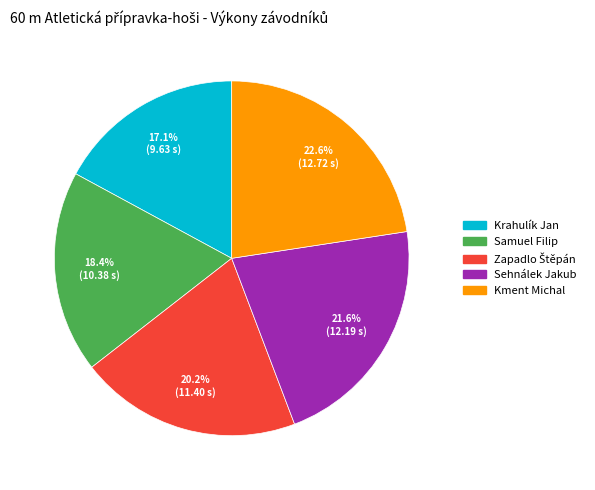

Combined, do Sehnálek Jakub and Krahulík Jan account for over 50%?

No